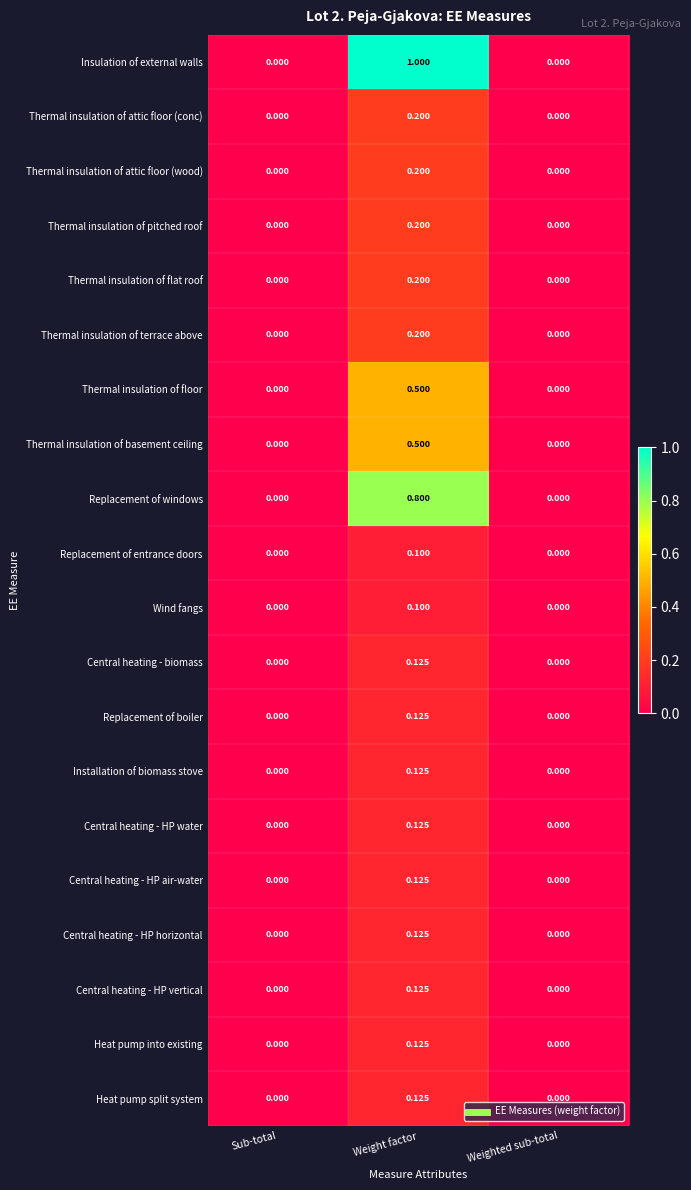

At which category is the sum across all series the highest?

Weight factor